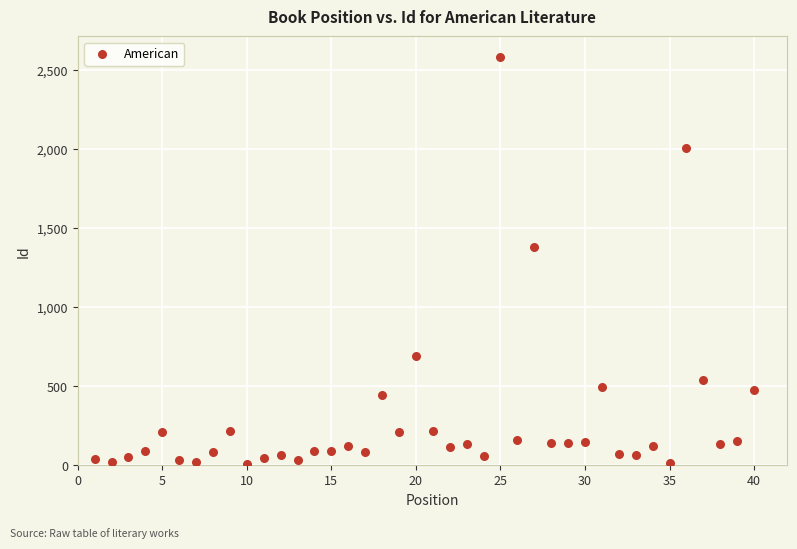

What is the range of Y values (max minus min)?

2573